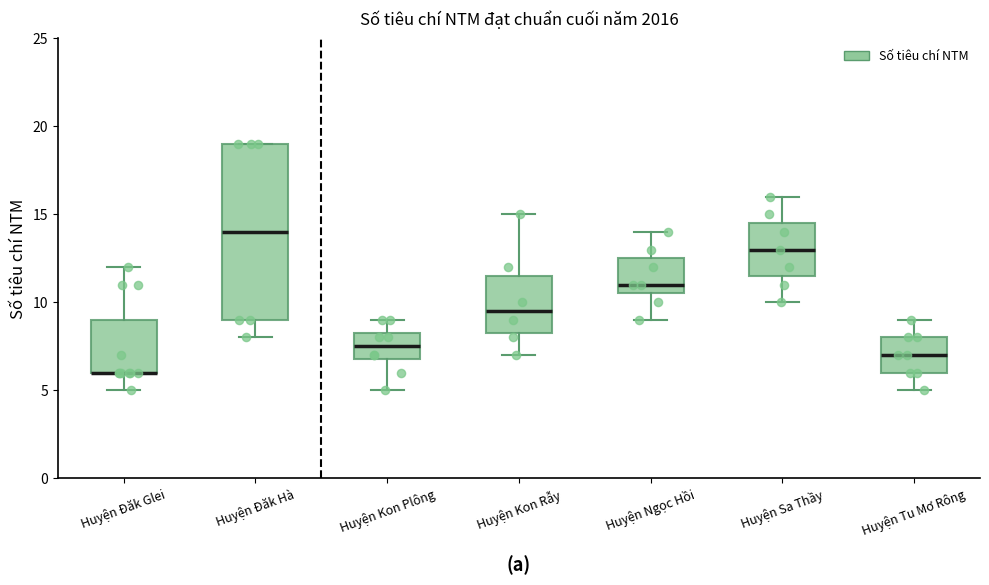

Where is the lower edge of the box for Huyện Kon Plông on the y-axis? The values are not printed on the chart, so give them approximately, as read against the axis.

7.0